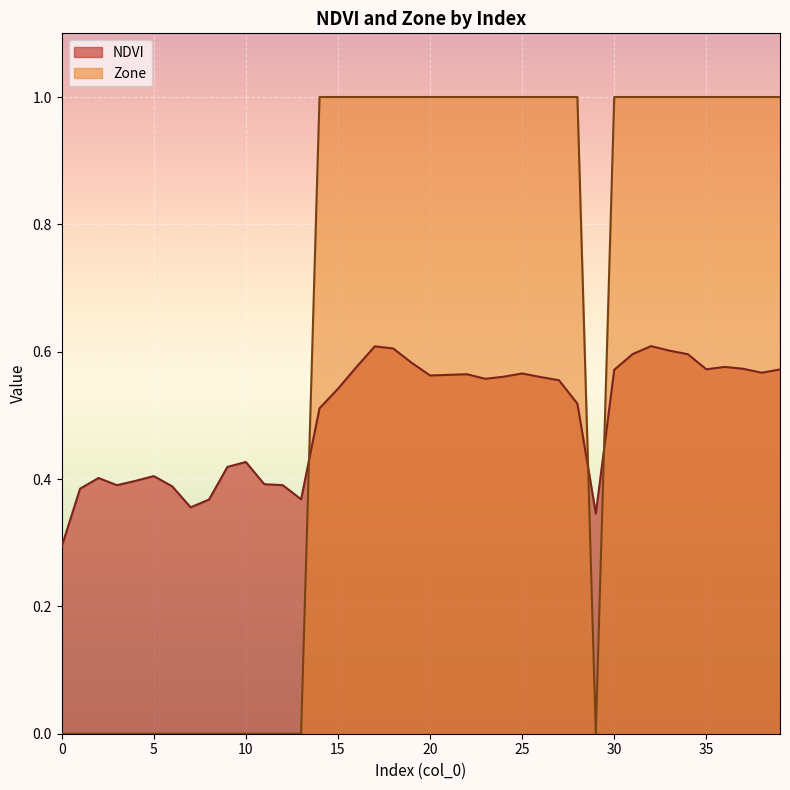

True or false: Zone and NDVI intersect in this chart.

True